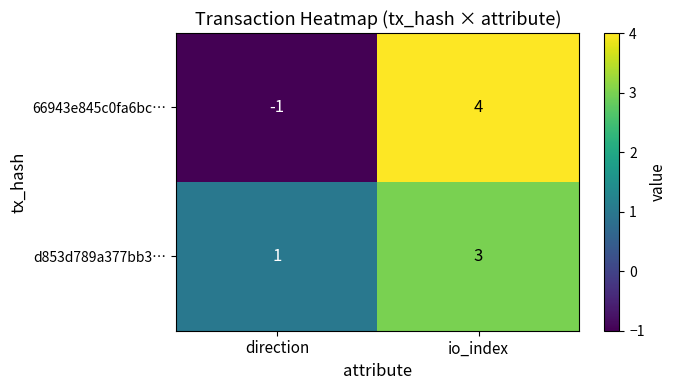

Rank the series by their average value, from highest to lowest.

d853d789a377bb3…, 66943e845c0fa6bc…